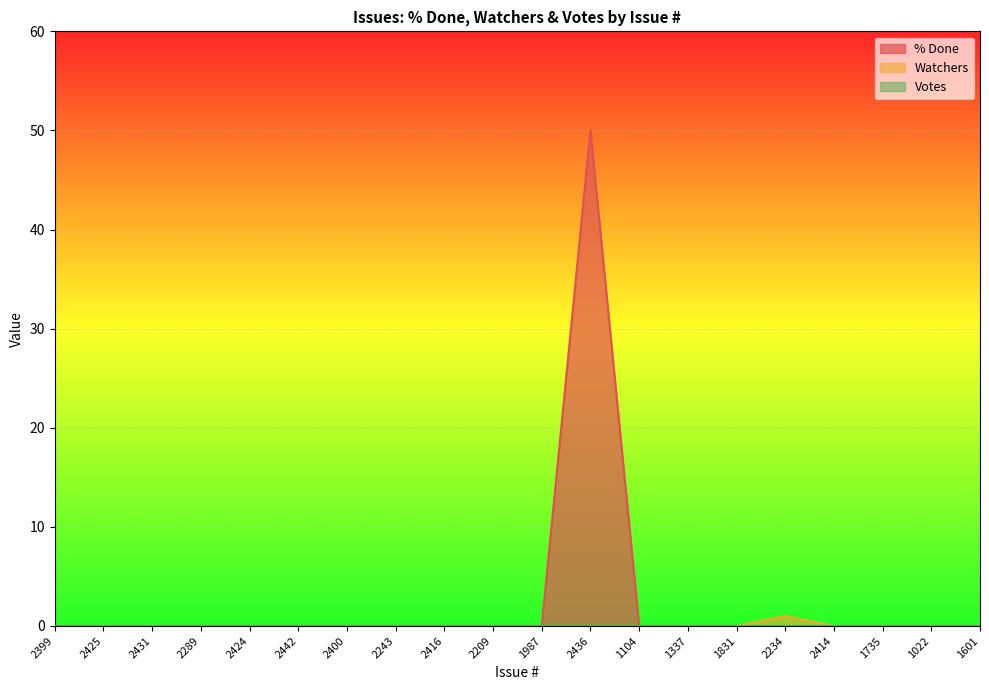

True or false: Watchers and % Done cross at least once.

False